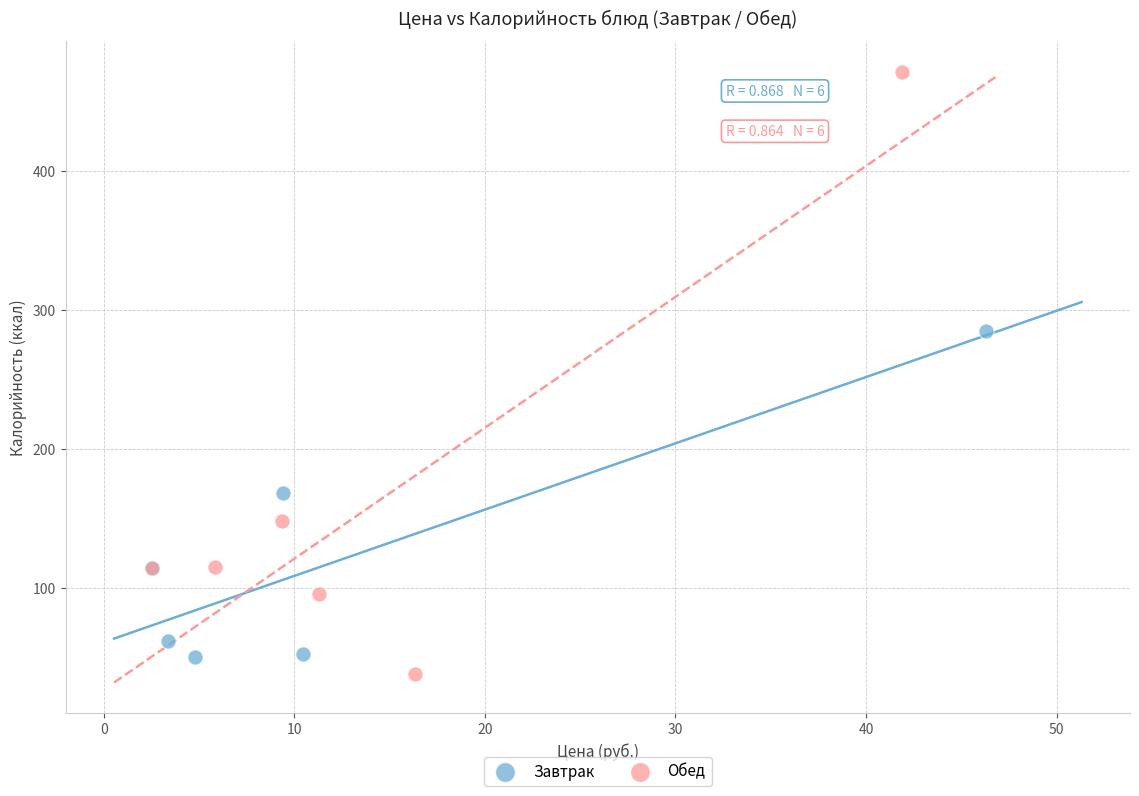

Which series has the widest spread of Y values?

Обед